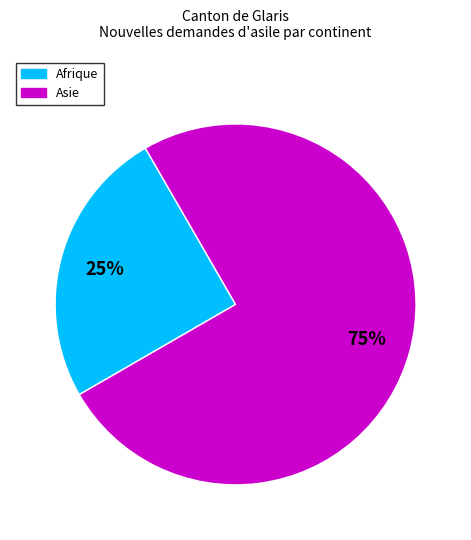

Count the number of slices in the pie.

2